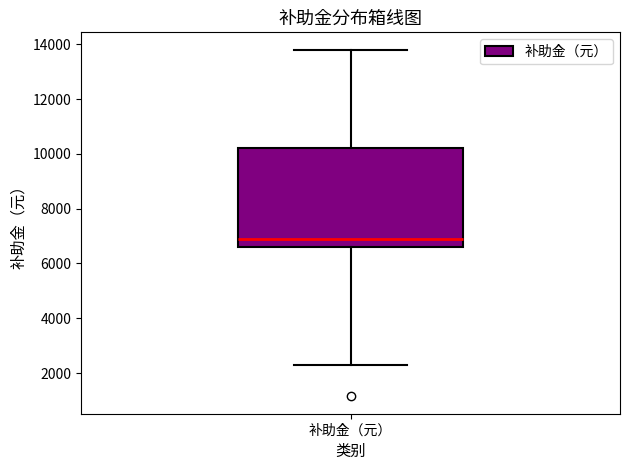

Transcribe this box plot: give where the median line is, the range the box spans, and where the two whiskers end, as read against the y-axis. The values are not printed on the chart, so give them approximately, as read against the axis.

median 7000, box 6600 to 10200, whiskers 2400 to 13800